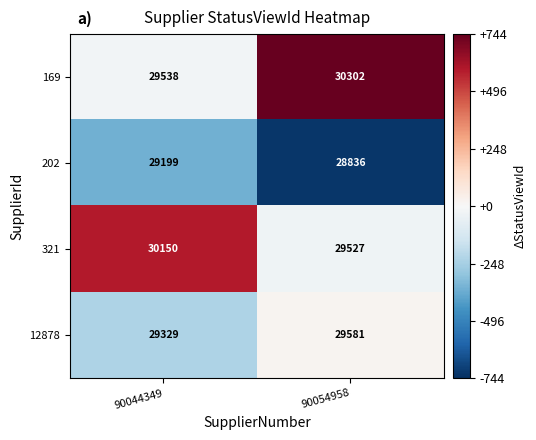

Is the value of 12878 at 90044349 greater than the value of 202 at 90044349?

Yes